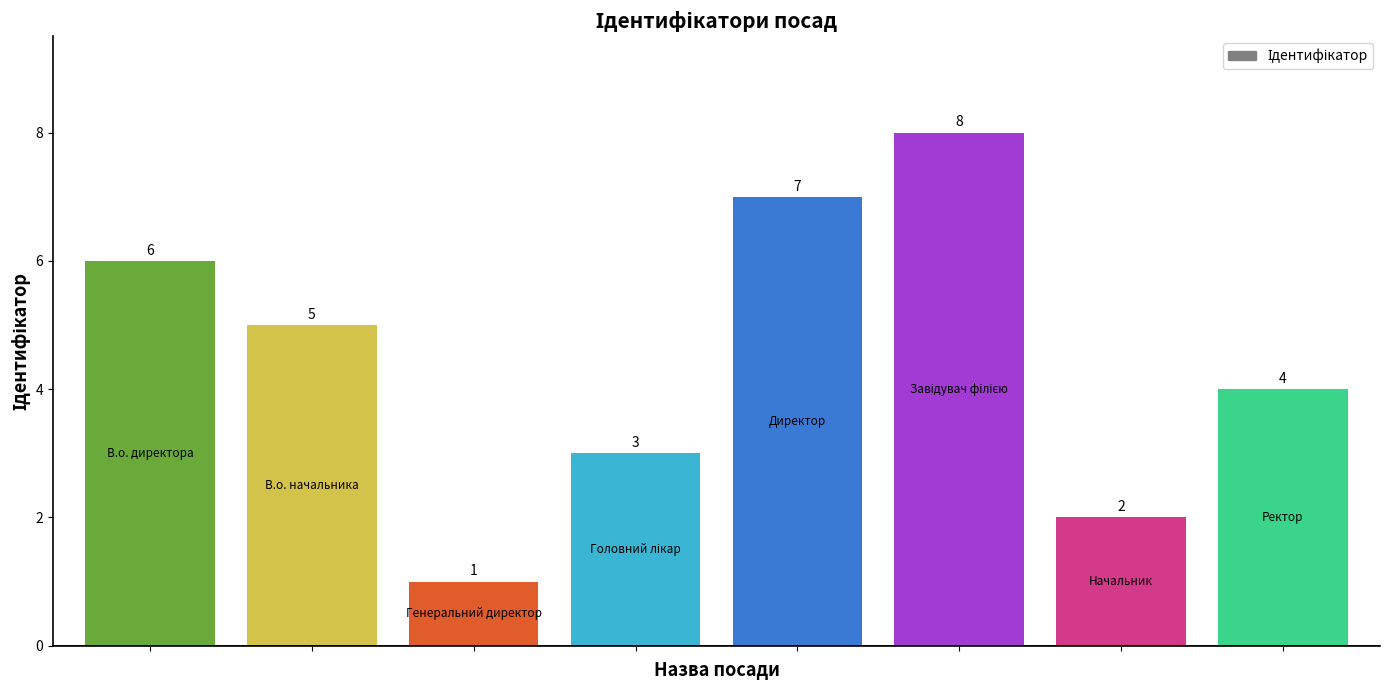

How many values are between 3 and 7?

5